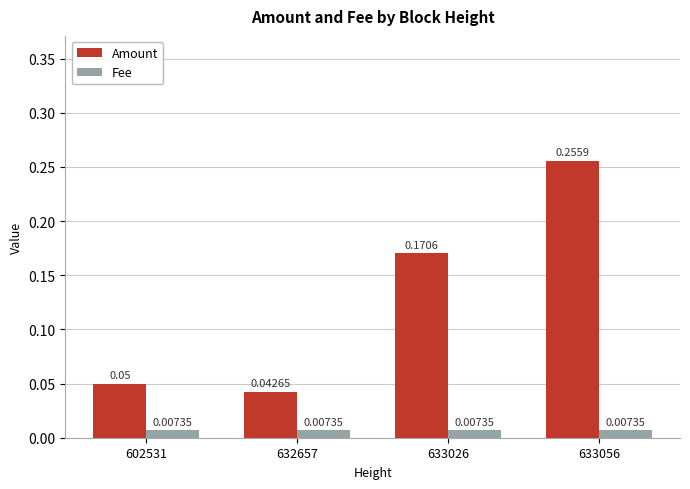

Which series has the largest range (max minus min)?

Amount